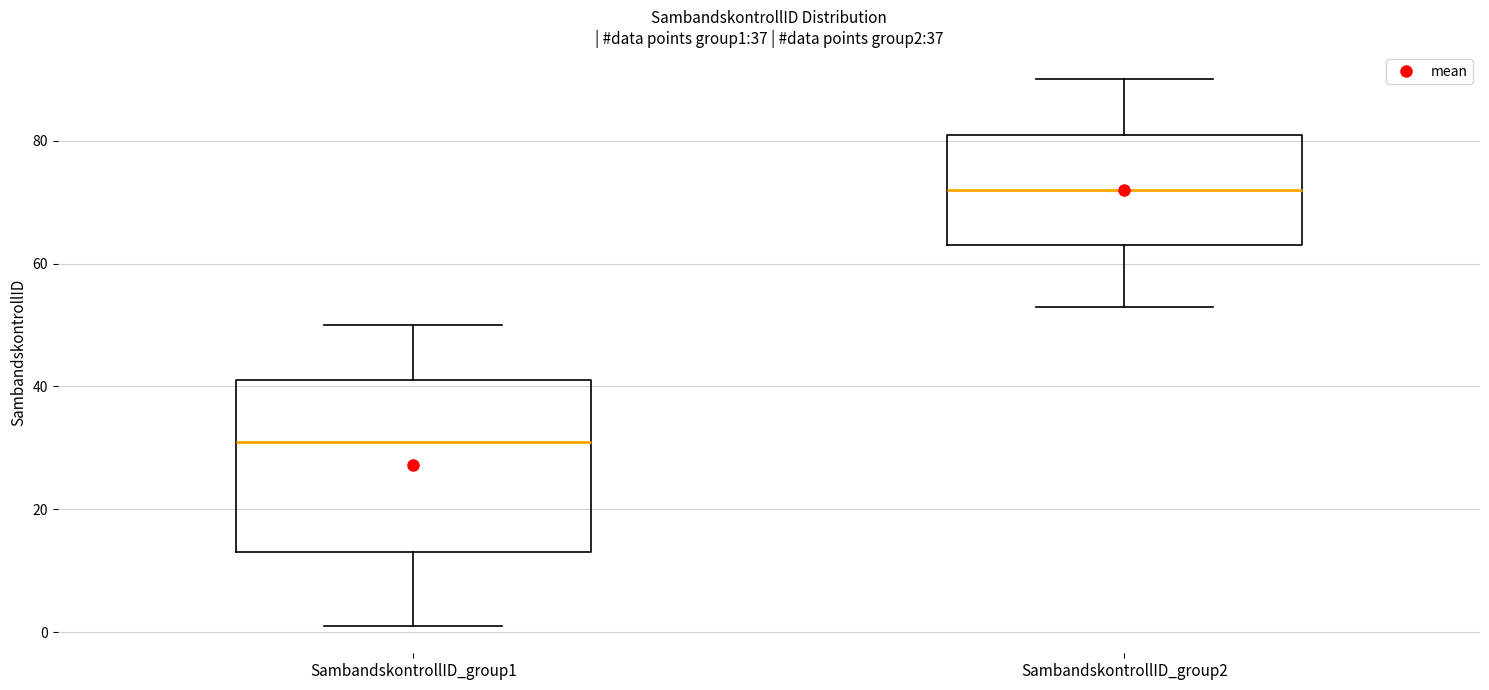

Which box is the tallest, from its lower edge to its upper edge?

SambandskontrollID_group1